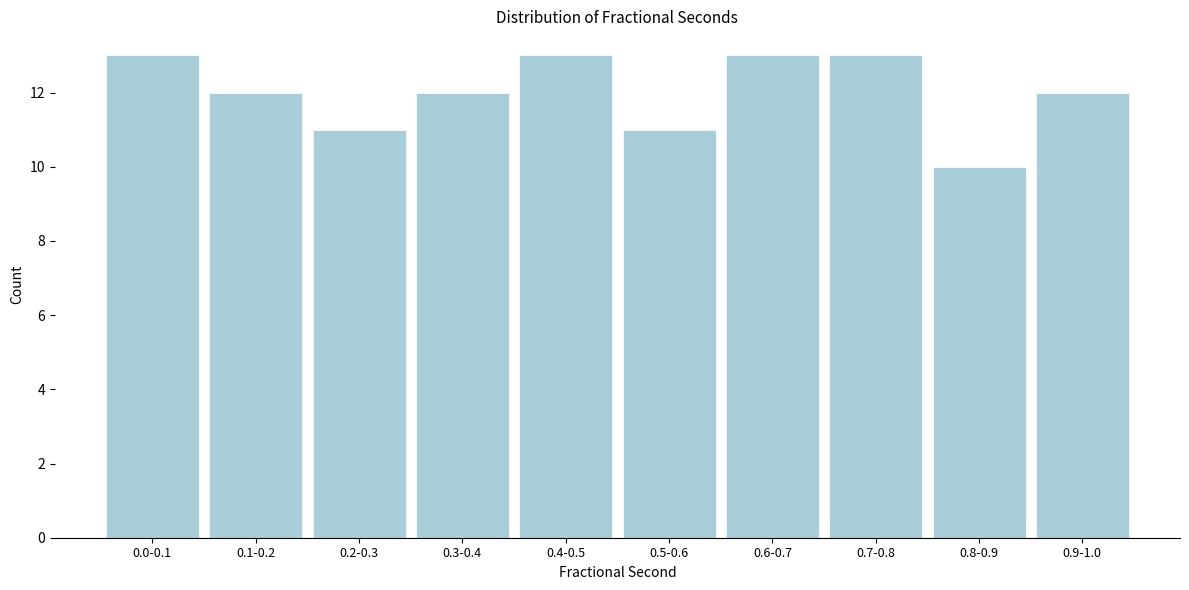

Reading right to left, what are all the values shown in this chart?

0.9-1.0=12	0.8-0.9=10	0.7-0.8=13	0.6-0.7=13	0.5-0.6=11	0.4-0.5=13	0.3-0.4=12	0.2-0.3=11	0.1-0.2=12	0.0-0.1=13